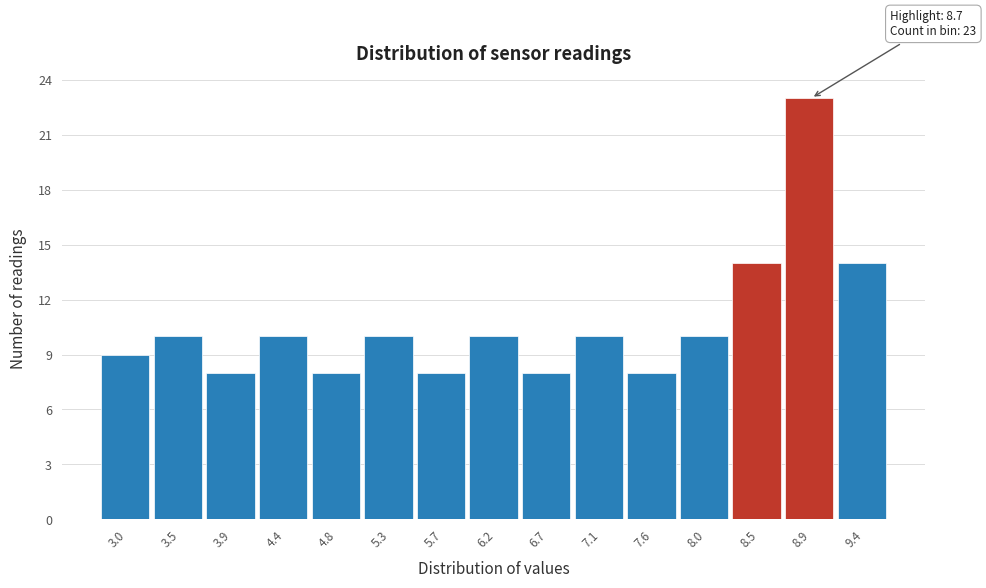

Which range on the x-axis has the tallest bar?

8.70 to 9.15